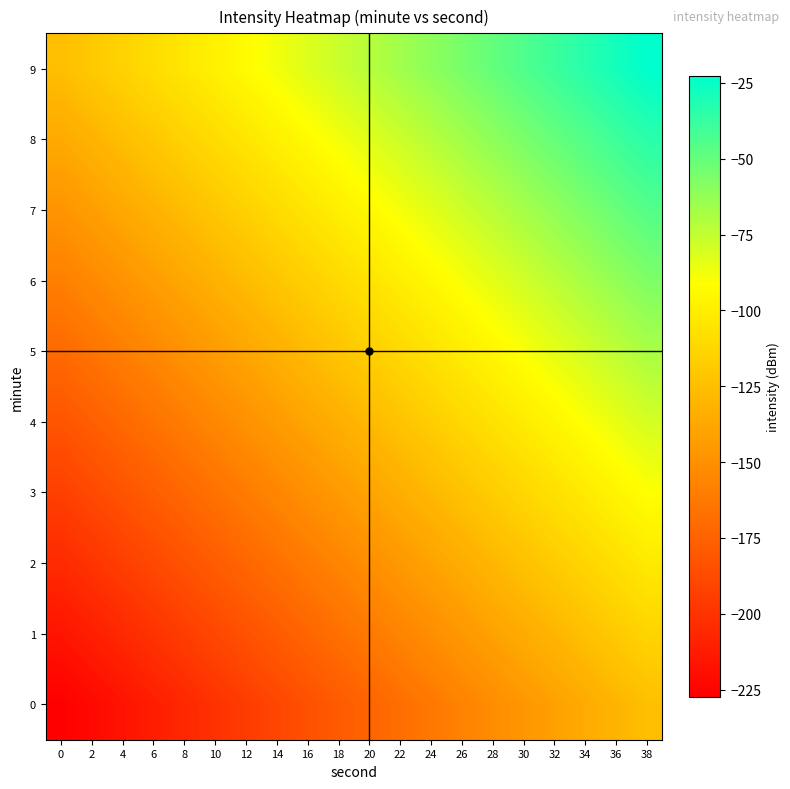

Between 28 and 6, which is larger?

28